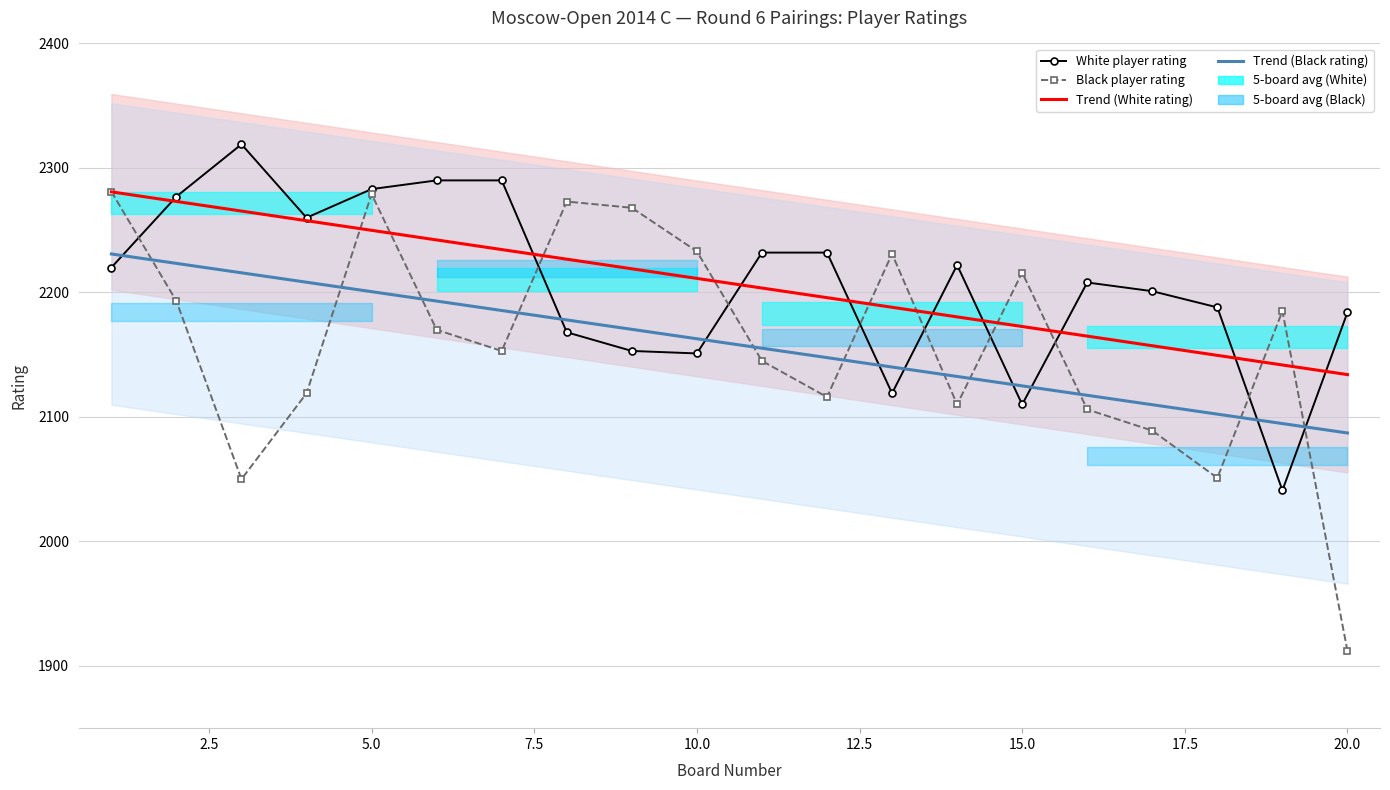

At how many categories does at least one series exceed 2116?

20